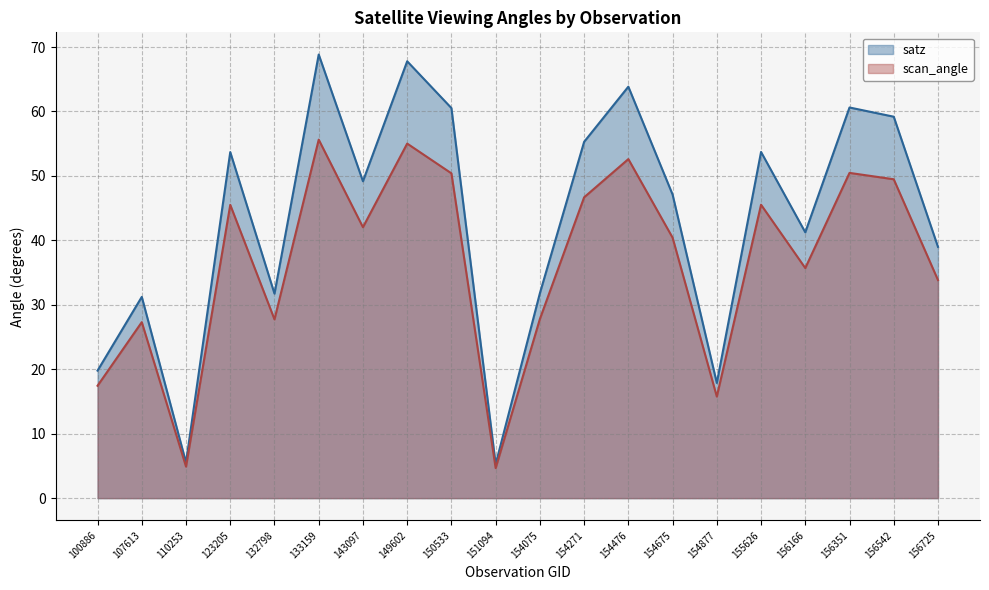

Which series has the largest total across all categories?

satz (line)